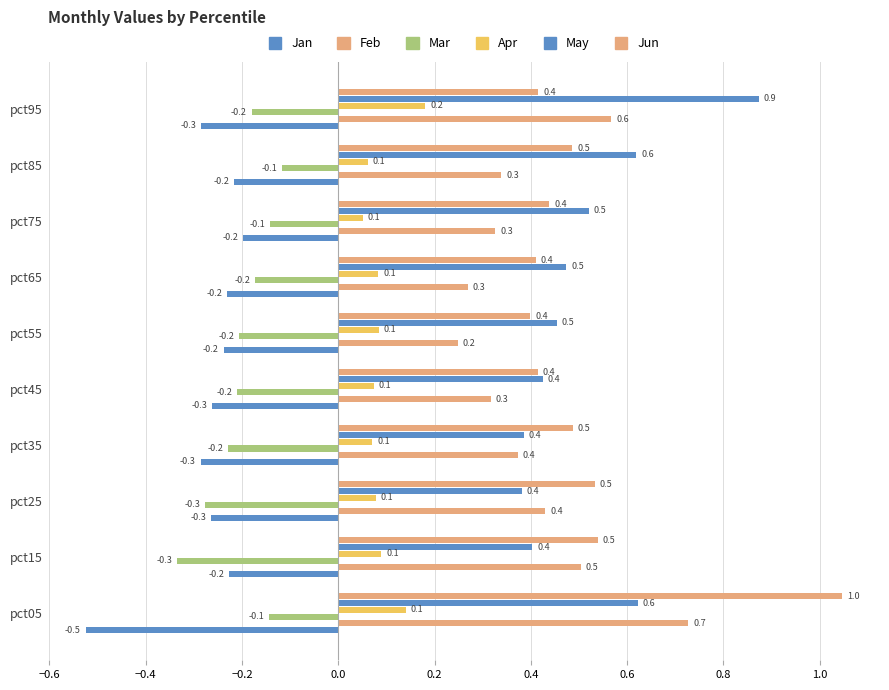

How many series are shown in this chart?

6